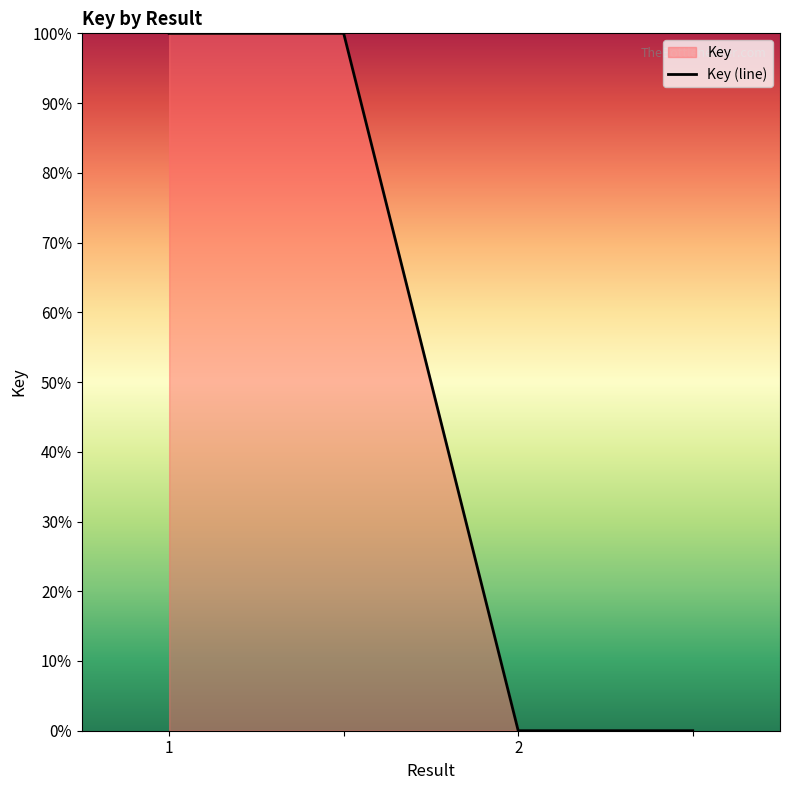

Reading left to right, transcribe all the data shown in this chart.

100	100	0	0